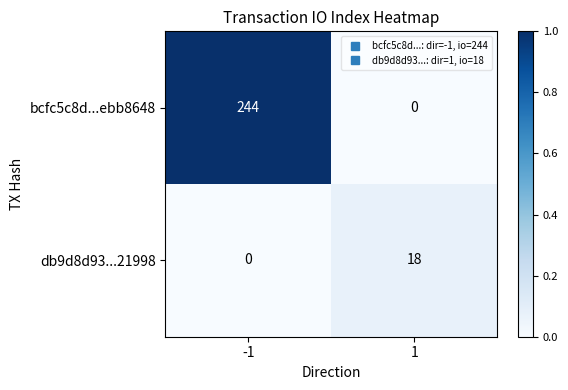

What is the difference between the bcfc5c8d...ebb8648 values at 1 and -1?

244